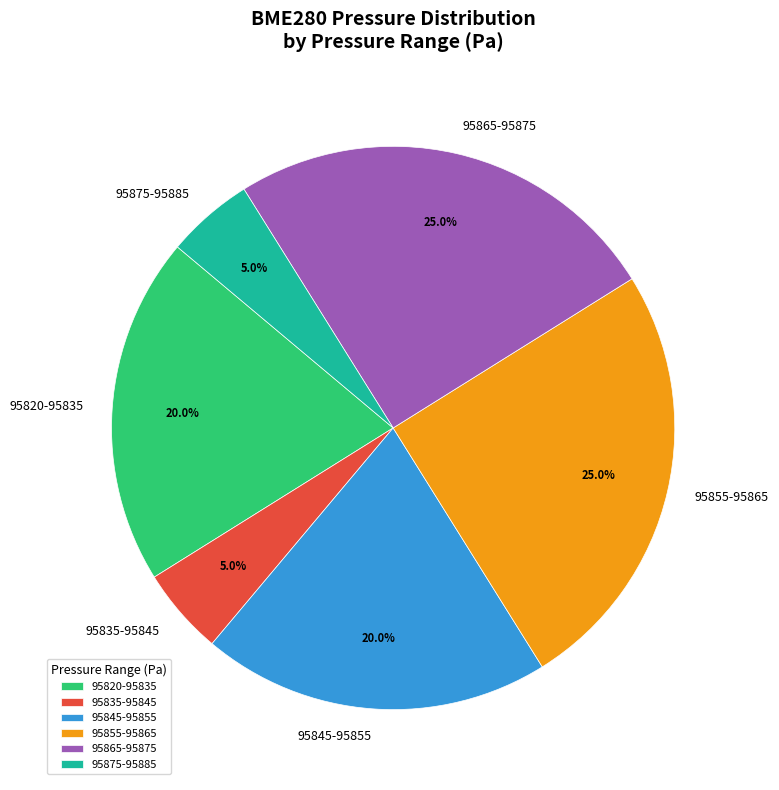

How many segments does this pie chart have?

6